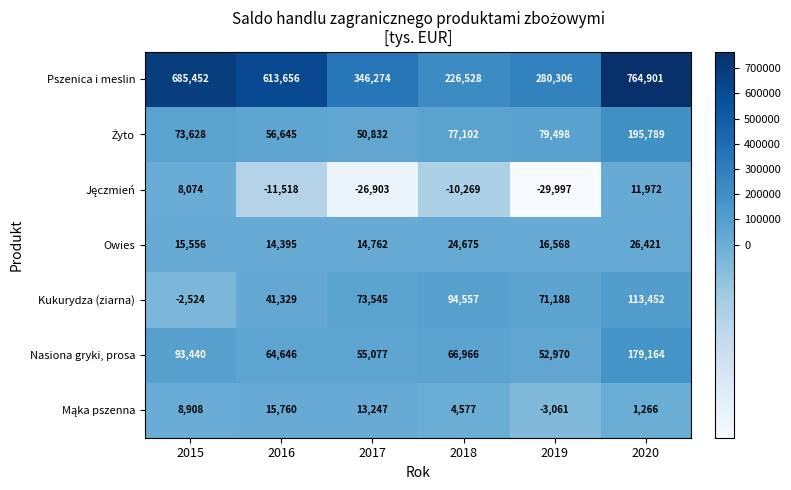

What is the total value across all series at 2020?

1292965